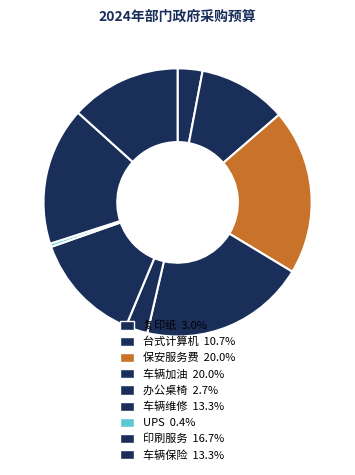

Combined, what portion of the pie is 车辆保险 and 办公桌椅?

16.0%